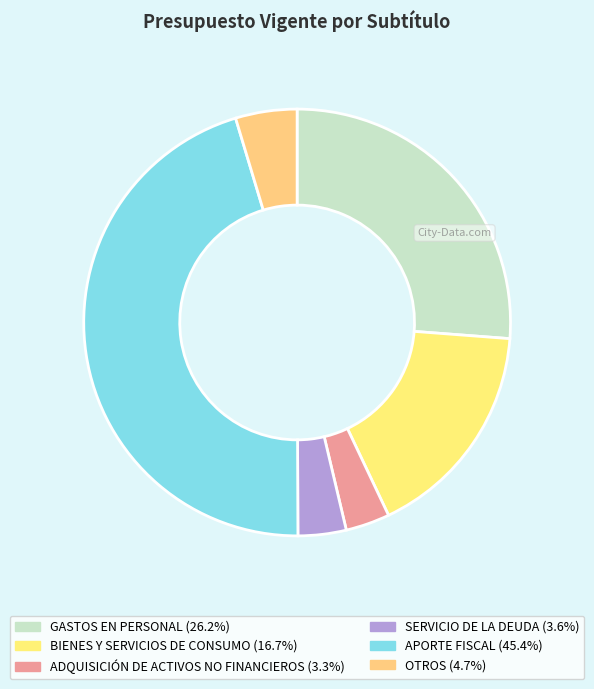

How many segments does this pie chart have?

6